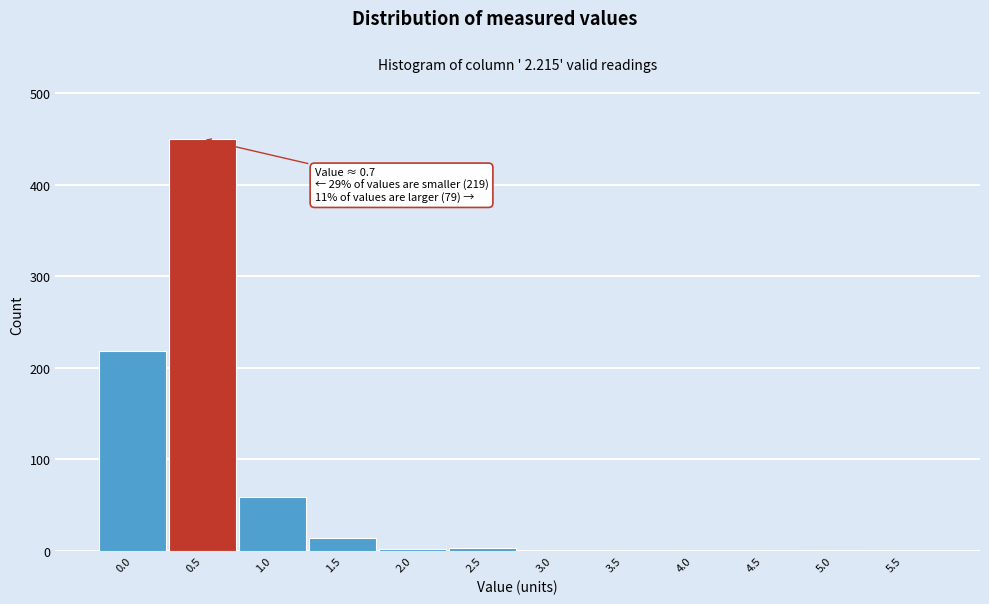

The value at 0.0 is 219. True or false?

True